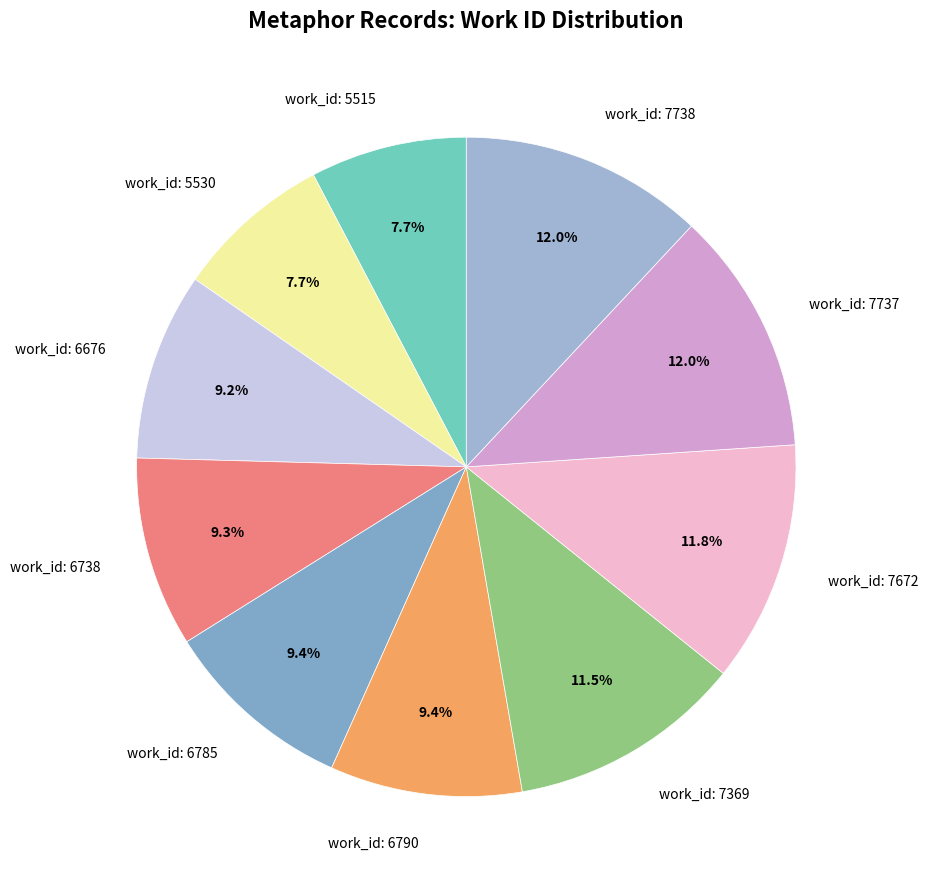

What is the total percentage of work_id: 5530 and work_id: 7369?

19.2%